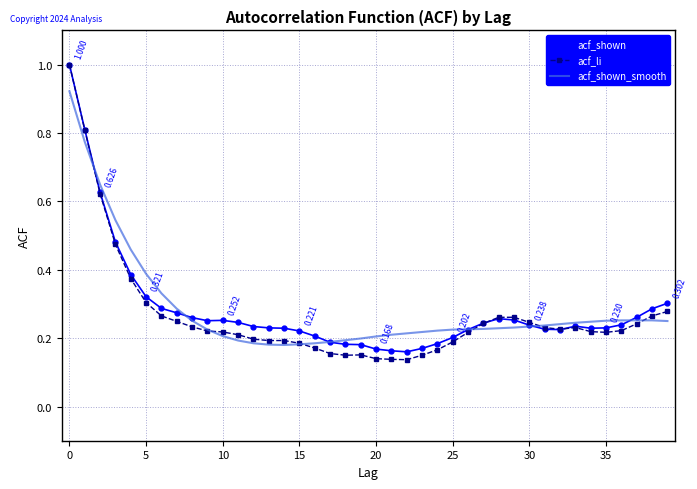

Reading right to left, extract all data points from this chart.

acf_shown: 0.3	0.3	0.3	0.2	0.2	0.2	0.2	0.2	0.2	0.2	0.3	0.3	0.2	0.2	0.2	0.2	0.2	0.2	0.2	0.2	0.2	0.2	0.2	0.2	0.2	0.2	0.2	0.2	0.2	0.3	0.3	0.3	0.3	0.3	0.3	0.4	0.5	0.6	0.8	1.0
acf_li: 0.3	0.3	0.2	0.2	0.2	0.2	0.2	0.2	0.2	0.2	0.3	0.3	0.2	0.2	0.2	0.2	0.1	0.1	0.1	0.1	0.2	0.1	0.2	0.2	0.2	0.2	0.2	0.2	0.2	0.2	0.2	0.2	0.2	0.3	0.3	0.4	0.5	0.6	0.8	1.0
acf_shown_smooth: 0.2	0.3	0.3	0.3	0.3	0.2	0.2	0.2	0.2	0.2	0.2	0.2	0.2	0.2	0.2	0.2	0.2	0.2	0.2	0.2	0.2	0.2	0.2	0.2	0.2	0.2	0.2	0.2	0.2	0.2	0.2	0.3	0.3	0.3	0.4	0.5	0.5	0.6	0.8	0.9